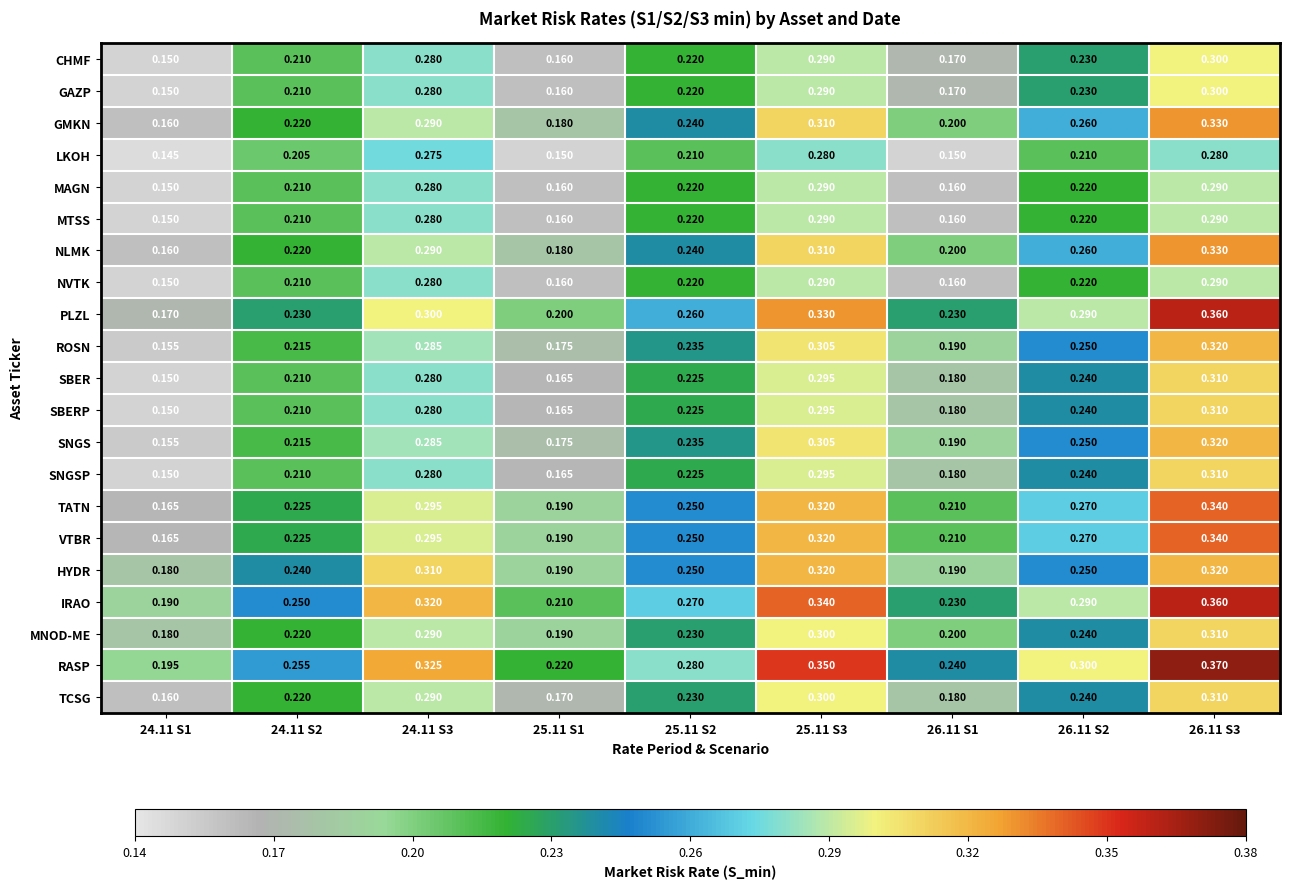

Which series changed the most between 24.11 S1 and 26.11 S2?

PLZL